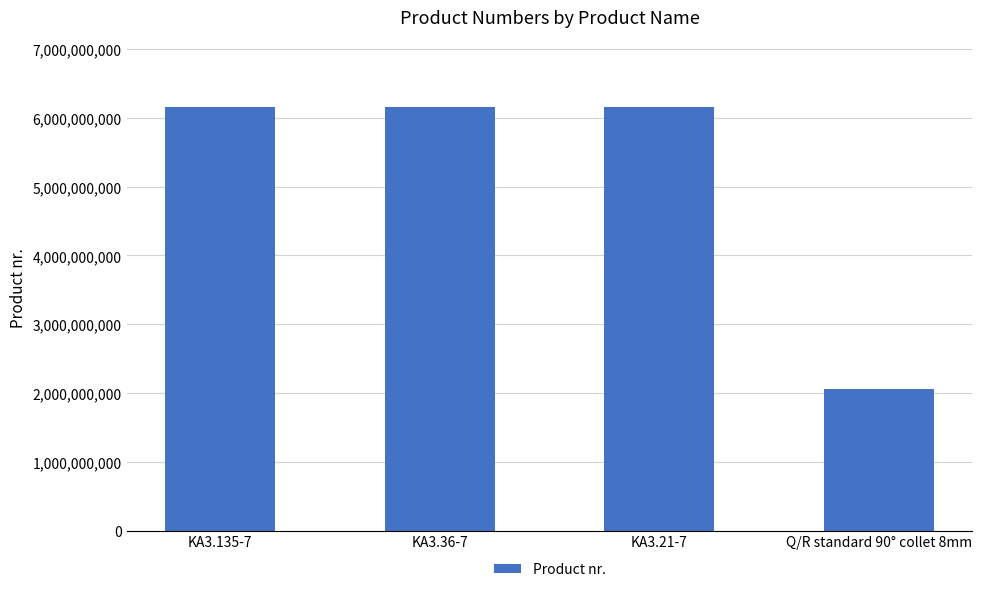

Approximately how many times larger is the value at KA3.36-7 compared to Q/R standard 90° collet 8mm?

3.0